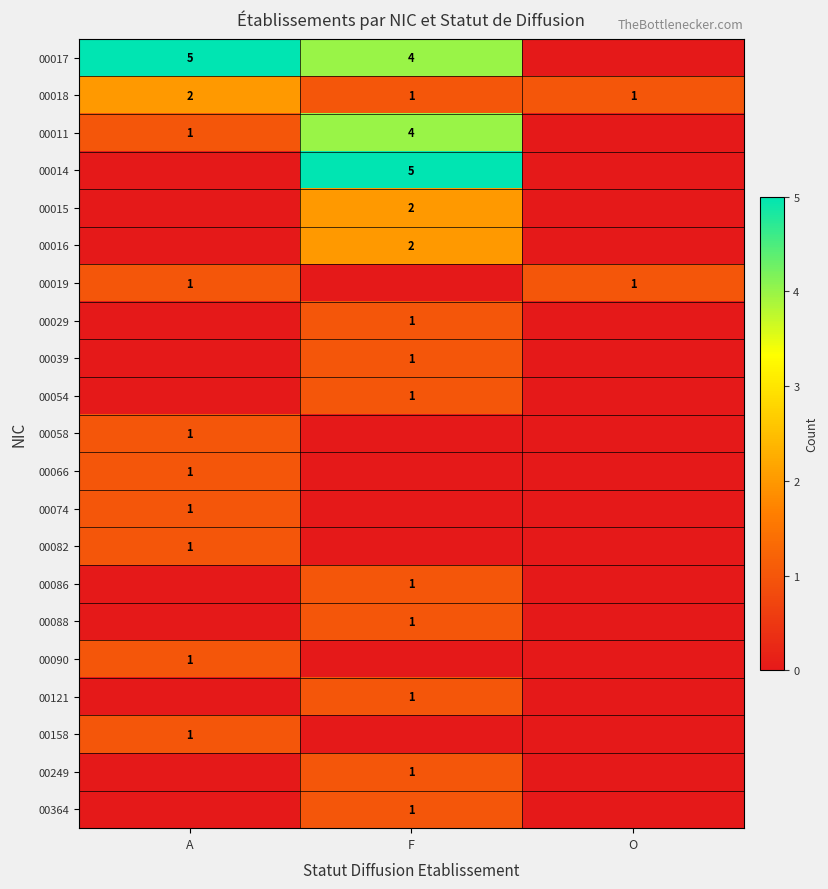

Is the value of 00016 at F greater than the value of 00090 at A?

Yes